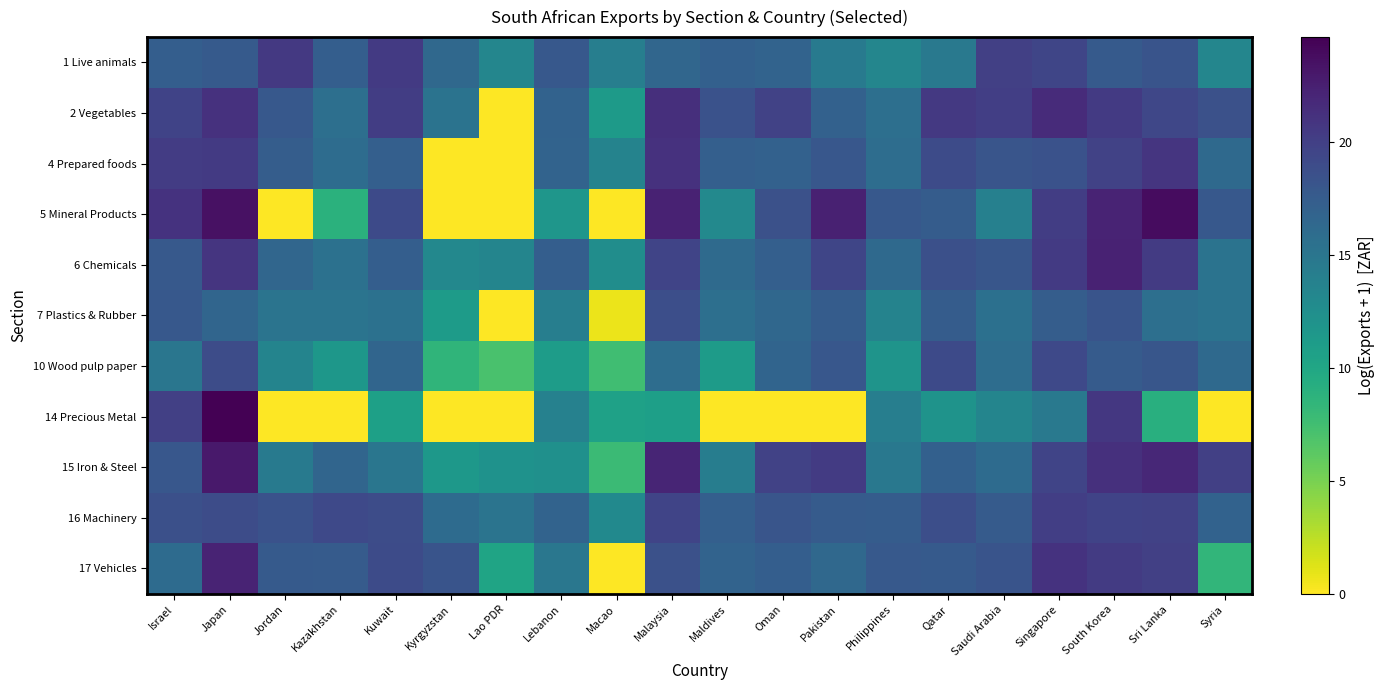

Reading left to right, list all the values displayed in this chart.

1 Live animals: Israel=17.3	Japan=17.7	Jordan=20.6	Kazakhstan=17.3	Kuwait=20.5	Kyrgyzstan=16.3	Lao PDR=13.3	Lebanon=17.8	Macao=14.1	Malaysia=16.6	Maldives=17.1	Oman=16.8	Pakistan=14.6	Philippines=13.3	Qatar=14.7	Saudi Arabia=20.0	Singapore=19.5	South Korea=17.7	Sri Lanka=18.3	Syria=13.3
2 Vegetables: Israel=19.7	Japan=21.1	Jordan=17.9	Kazakhstan=15.6	Kuwait=20.1	Kyrgyzstan=15.3	Lao PDR=0.0	Lebanon=16.9	Macao=11.2	Malaysia=21.3	Maldives=18.4	Oman=19.8	Pakistan=17.0	Philippines=15.7	Qatar=20.5	Saudi Arabia=20.1	Singapore=21.6	South Korea=20.4	Sri Lanka=19.4	Syria=18.6
4 Prepared foods: Israel=20.3	Japan=20.4	Jordan=17.4	Kazakhstan=15.9	Kuwait=17.2	Kyrgyzstan=0.0	Lao PDR=0.0	Lebanon=16.8	Macao=13.7	Malaysia=21.2	Maldives=17.2	Oman=17.0	Pakistan=18.0	Philippines=15.9	Qatar=19.1	Saudi Arabia=18.1	Singapore=18.4	South Korea=19.8	Sri Lanka=20.8	Syria=16.2
5 Mineral Products: Israel=21.0	Japan=23.6	Jordan=0.0	Kazakhstan=8.9	Kuwait=19.1	Kyrgyzstan=0.0	Lao PDR=0.0	Lebanon=11.7	Macao=0.0	Malaysia=22.3	Maldives=13.0	Oman=18.6	Pakistan=22.4	Philippines=17.8	Qatar=17.5	Saudi Arabia=13.9	Singapore=20.2	South Korea=22.2	Sri Lanka=23.8	Syria=17.9
6 Chemicals: Israel=17.8	Japan=20.9	Jordan=16.6	Kazakhstan=15.4	Kuwait=17.3	Kyrgyzstan=13.2	Lao PDR=13.4	Lebanon=17.3	Macao=12.5	Malaysia=19.6	Maldives=16.1	Oman=17.2	Pakistan=19.5	Philippines=16.2	Qatar=18.7	Saudi Arabia=18.1	Singapore=20.4	South Korea=22.3	Sri Lanka=20.3	Syria=15.3
7 Plastics & Rubber: Israel=17.9	Japan=16.6	Jordan=15.2	Kazakhstan=15.2	Kuwait=15.5	Kyrgyzstan=11.1	Lao PDR=0.0	Lebanon=14.1	Macao=0.7	Malaysia=18.8	Maldives=15.7	Oman=16.4	Pakistan=17.5	Philippines=13.7	Qatar=17.5	Saudi Arabia=15.6	Singapore=17.4	South Korea=18.3	Sri Lanka=15.7	Syria=15.3
10 Wood pulp paper: Israel=15.0	Japan=18.9	Jordan=13.5	Kazakhstan=11.6	Kuwait=16.6	Kyrgyzstan=8.6	Lao PDR=7.1	Lebanon=11.0	Macao=7.6	Malaysia=15.9	Maldives=11.1	Oman=16.7	Pakistan=18.0	Philippines=11.9	Qatar=19.1	Saudi Arabia=15.9	Singapore=19.3	South Korea=17.5	Sri Lanka=18.1	Syria=16.2
14 Precious Metal: Israel=20.0	Japan=24.7	Jordan=0.0	Kazakhstan=0.0	Kuwait=10.7	Kyrgyzstan=0.0	Lao PDR=0.0	Lebanon=13.8	Macao=10.6	Malaysia=10.8	Maldives=0.0	Oman=0.0	Pakistan=0.0	Philippines=14.1	Qatar=12.0	Saudi Arabia=13.4	Singapore=14.7	South Korea=20.7	Sri Lanka=9.1	Syria=0.0
15 Iron & Steel: Israel=18.0	Japan=23.0	Jordan=14.5	Kazakhstan=16.6	Kuwait=15.0	Kyrgyzstan=11.5	Lao PDR=12.1	Lebanon=12.3	Macao=7.9	Malaysia=22.1	Maldives=14.2	Oman=19.8	Pakistan=20.4	Philippines=14.8	Qatar=17.1	Saudi Arabia=16.0	Singapore=19.6	South Korea=21.2	Sri Lanka=21.9	Syria=20.0
16 Machinery: Israel=18.6	Japan=19.0	Jordan=18.4	Kazakhstan=19.2	Kuwait=19.0	Kyrgyzstan=16.1	Lao PDR=15.2	Lebanon=16.8	Macao=12.9	Malaysia=19.6	Maldives=17.2	Oman=18.2	Pakistan=17.6	Philippines=17.5	Qatar=18.7	Saudi Arabia=17.6	Singapore=20.1	South Korea=19.7	Sri Lanka=19.8	Syria=16.9
17 Vehicles: Israel=16.0	Japan=22.2	Jordan=17.7	Kazakhstan=17.6	Kuwait=19.1	Kyrgyzstan=18.3	Lao PDR=10.3	Lebanon=14.8	Macao=0.0	Malaysia=18.6	Maldives=16.8	Oman=17.3	Pakistan=16.4	Philippines=17.7	Qatar=17.7	Saudi Arabia=18.2	Singapore=21.1	South Korea=20.4	Sri Lanka=20.0	Syria=8.4